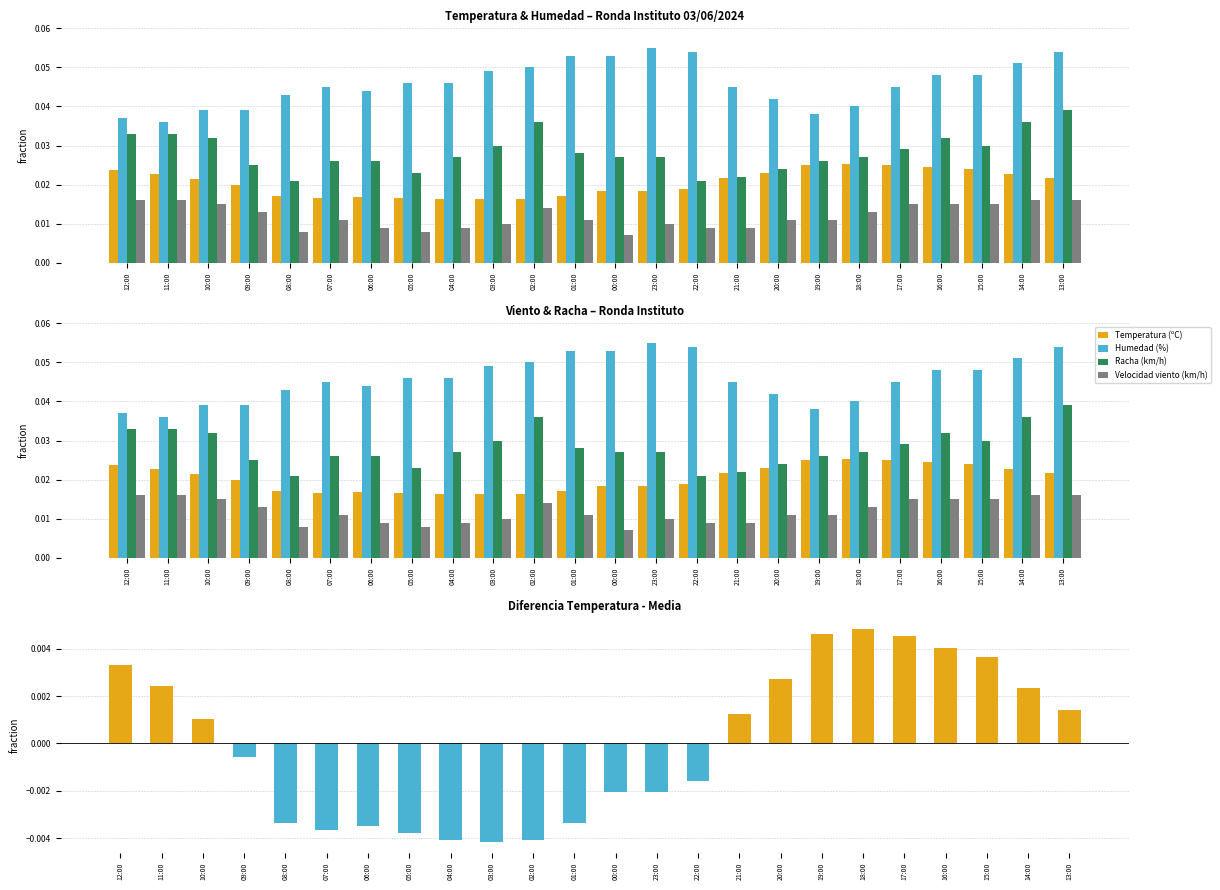

At which label is Racha (km/h) closest to 0?

08:00